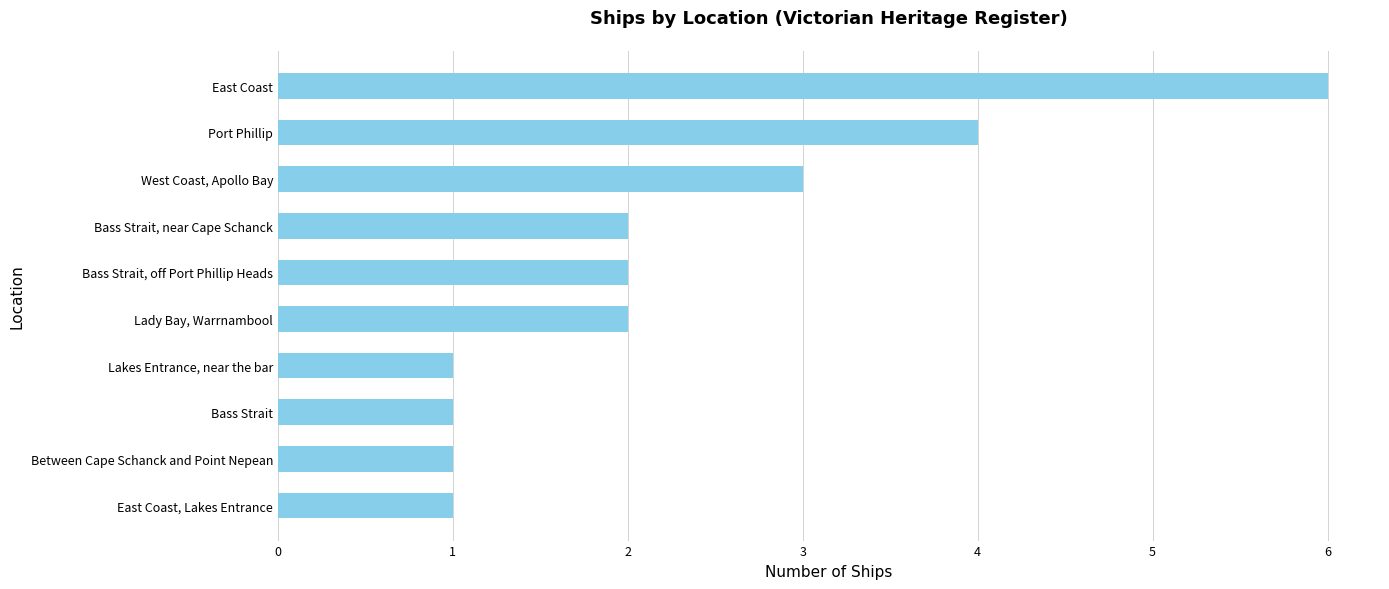

What is the difference between the maximum and second lowest values?

5